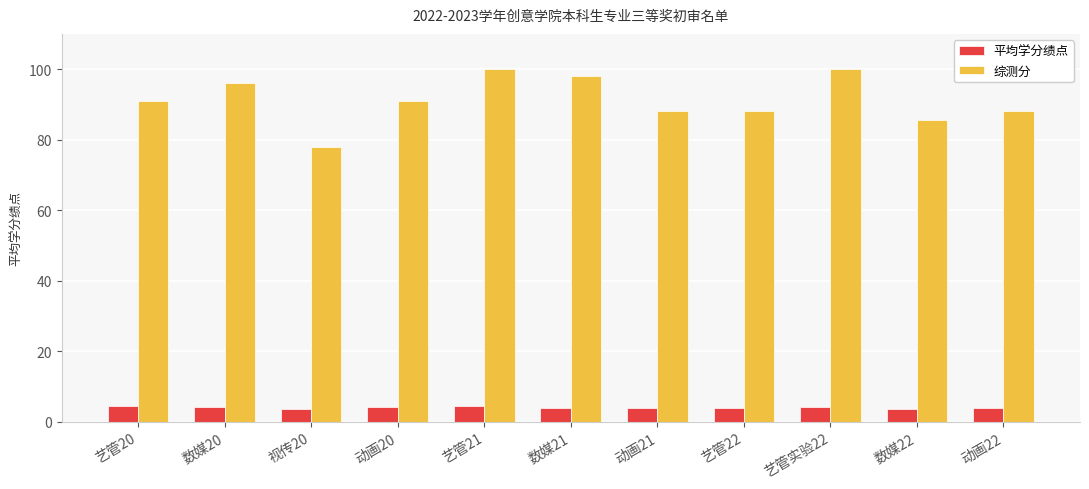

What is the spread (max minus min) of values at 数媒20?

91.8